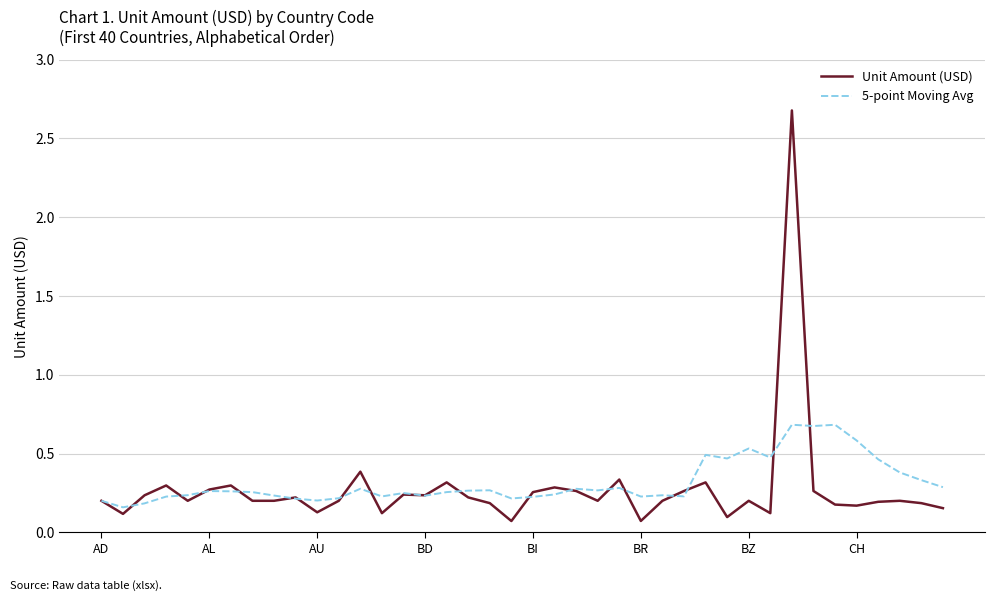

What is the greatest value displayed?

2.7